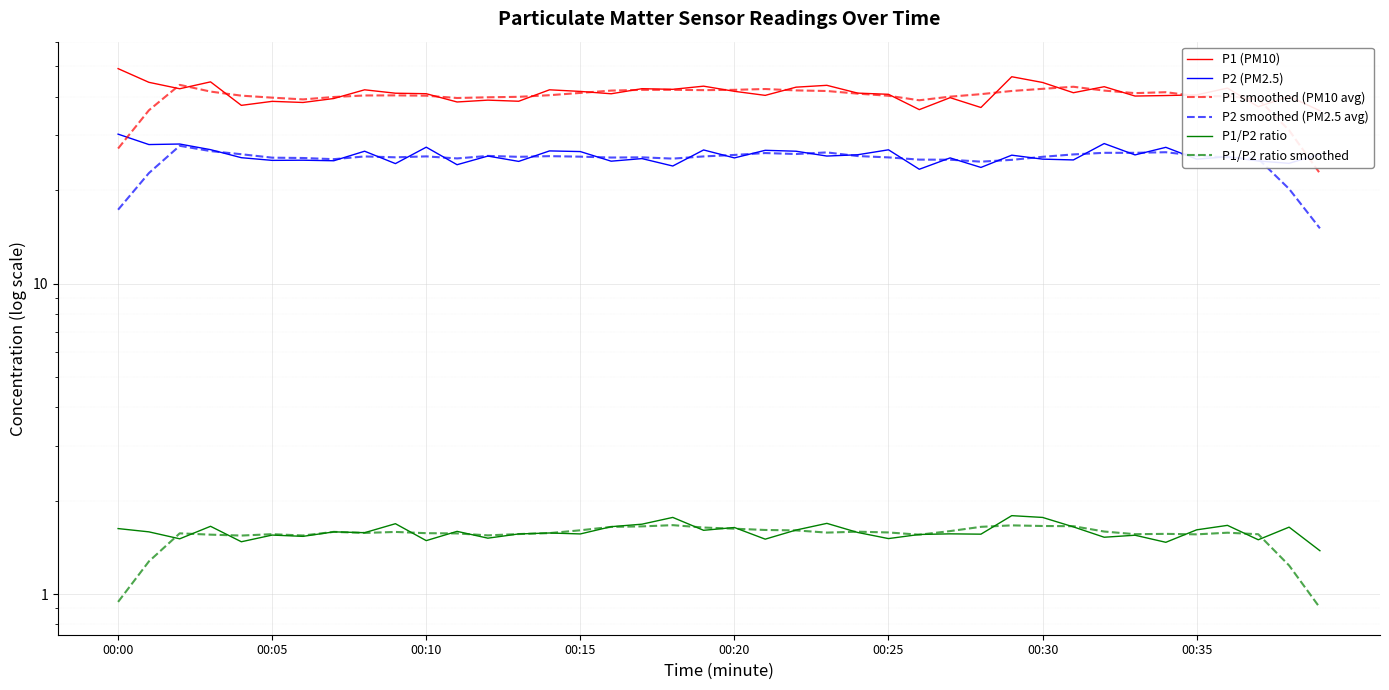

What is the smallest value displayed?

0.9